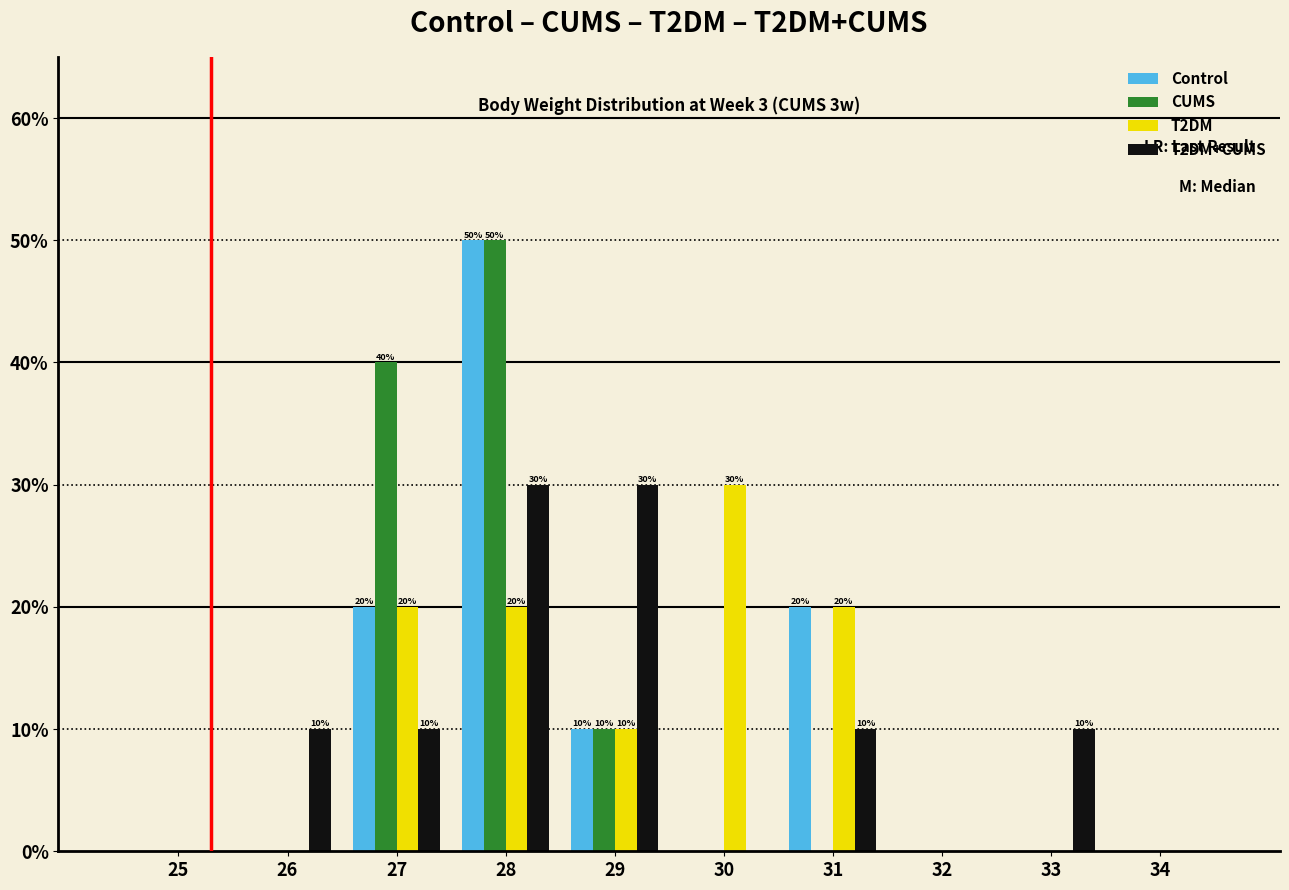

In the T2DM series, which range on the x-axis has the tallest bar?

29.5 to 30.5